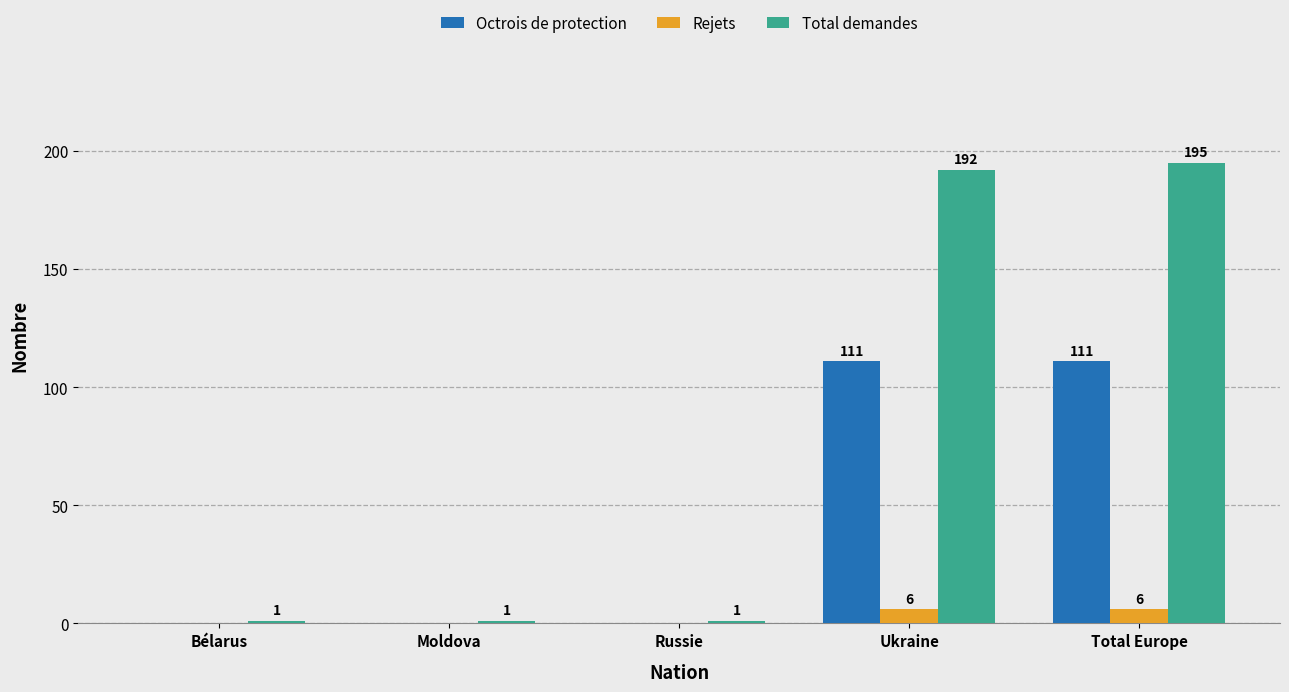

Reading left to right, extract all data points from this chart.

Octrois de protection: Bélarus=0	Moldova=0	Russie=0	Ukraine=111	Total Europe=111
Rejets: Bélarus=0	Moldova=0	Russie=0	Ukraine=6	Total Europe=6
Total demandes: Bélarus=1	Moldova=1	Russie=1	Ukraine=192	Total Europe=195